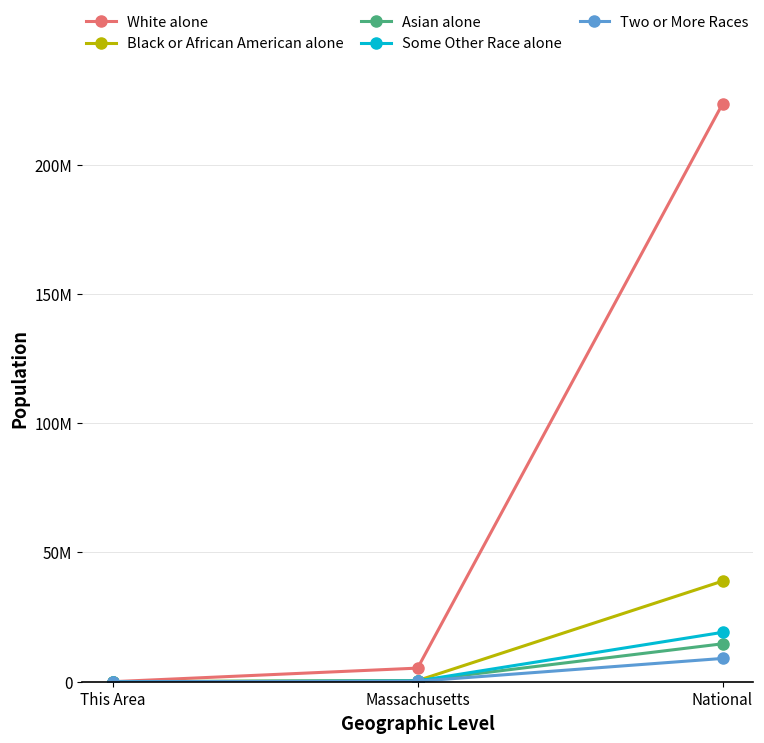

Between This Area and Massachusetts, which series saw the biggest shift?

White alone